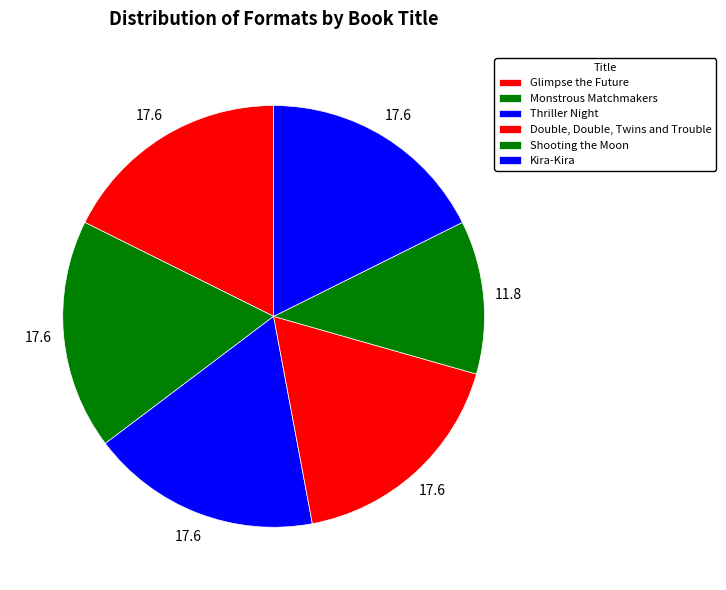

Which has a higher value, Thriller Night or Monstrous Matchmakers?

Thriller Night